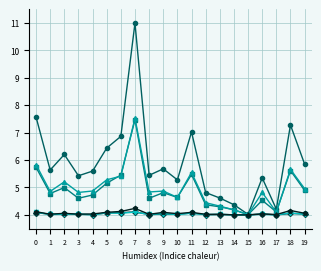

At which category does the chart reach its peak across all series?

7